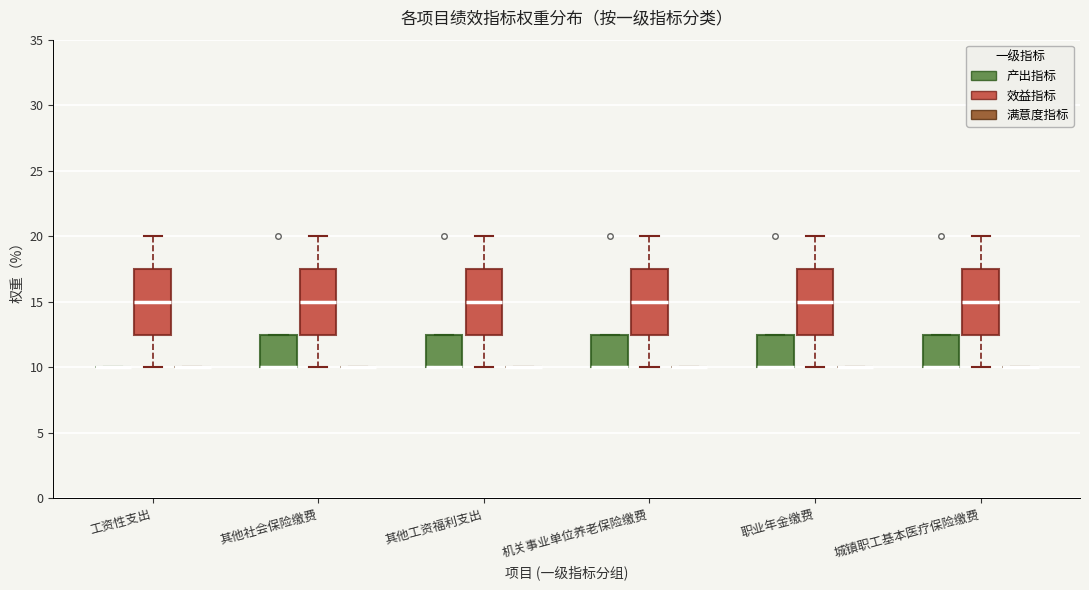

Reading left to right, read every box against the y-axis: the position of its median line, the range the box covers, and the ends of its whiskers. The values are not printed on the chart, so give them approximately, as read against the axis.

工资性支出 (产出指标): box collapsed to a line at 10.0, whiskers 10.0 to 10.0
工资性支出 (效益指标): median 15.0, box 12.5 to 17.5, whiskers 10.0 to 20.0
工资性支出 (满意度指标): box collapsed to a line at 10.0, whiskers 10.0 to 10.0
其他社会保险缴费 (产出指标): median 10.0 (drawn on the box's lower edge), box 10.0 to 12.5, whiskers 10.0 to 12.5
其他社会保险缴费 (效益指标): median 15.0, box 12.5 to 17.5, whiskers 10.0 to 20.0
其他社会保险缴费 (满意度指标): box collapsed to a line at 10.0, whiskers 10.0 to 10.0
其他工资福利支出 (产出指标): median 10.0 (drawn on the box's lower edge), box 10.0 to 12.5, whiskers 10.0 to 12.5
其他工资福利支出 (效益指标): median 15.0, box 12.5 to 17.5, whiskers 10.0 to 20.0
其他工资福利支出 (满意度指标): box collapsed to a line at 10.0, whiskers 10.0 to 10.0
机关事业单位养老保险缴费 (产出指标): median 10.0 (drawn on the box's lower edge), box 10.0 to 12.5, whiskers 10.0 to 12.5
机关事业单位养老保险缴费 (效益指标): median 15.0, box 12.5 to 17.5, whiskers 10.0 to 20.0
机关事业单位养老保险缴费 (满意度指标): box collapsed to a line at 10.0, whiskers 10.0 to 10.0
职业年金缴费 (产出指标): median 10.0 (drawn on the box's lower edge), box 10.0 to 12.5, whiskers 10.0 to 12.5
职业年金缴费 (效益指标): median 15.0, box 12.5 to 17.5, whiskers 10.0 to 20.0
职业年金缴费 (满意度指标): box collapsed to a line at 10.0, whiskers 10.0 to 10.0
城镇职工基本医疗保险缴费 (产出指标): median 10.0 (drawn on the box's lower edge), box 10.0 to 12.5, whiskers 10.0 to 12.5
城镇职工基本医疗保险缴费 (效益指标): median 15.0, box 12.5 to 17.5, whiskers 10.0 to 20.0
城镇职工基本医疗保险缴费 (满意度指标): box collapsed to a line at 10.0, whiskers 10.0 to 10.0